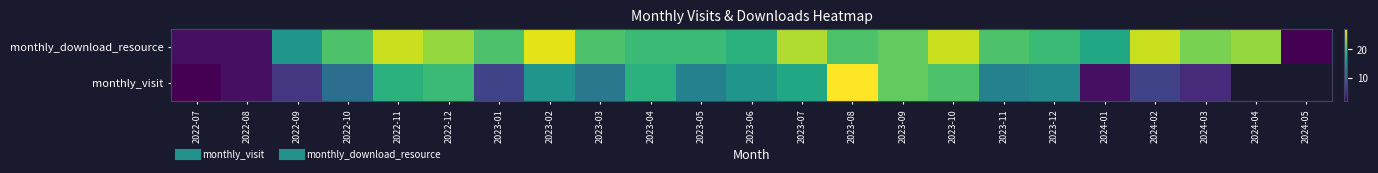

True or false: monthly_download_resource has a value of 31.8 at 2023-03.

False